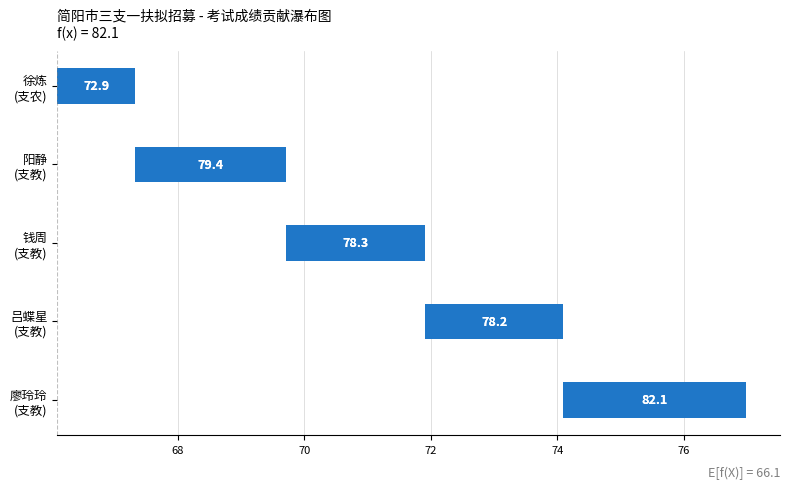

What is the difference between the second highest and minimum values?

1.2